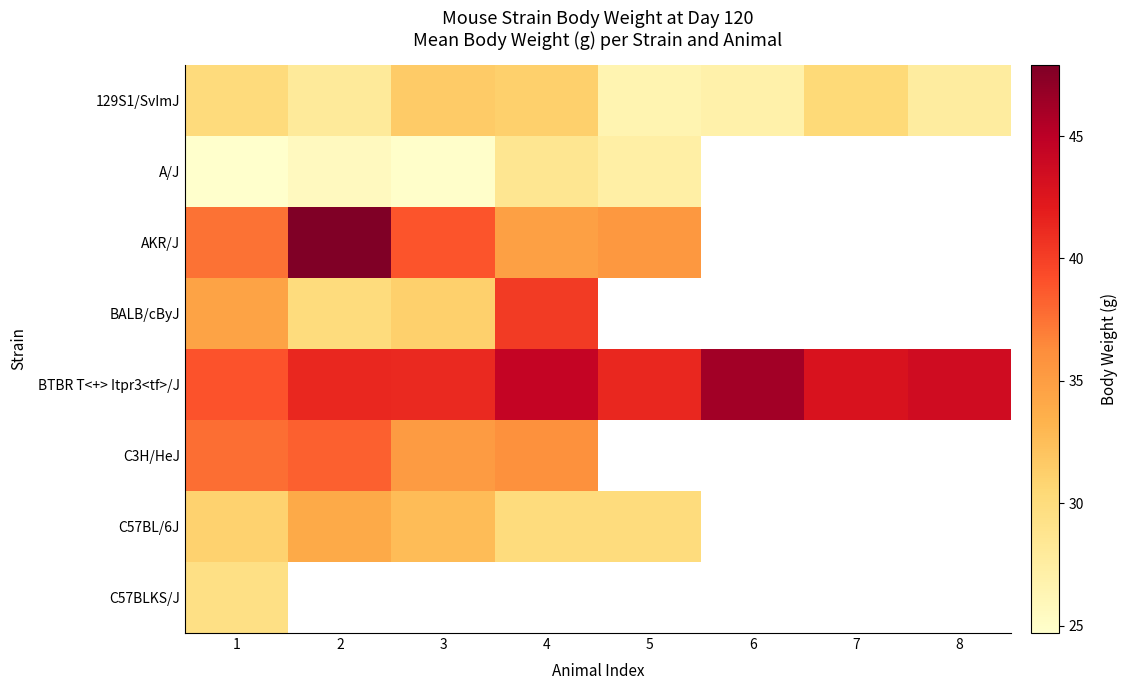

Which category has the lowest value in the C57BLKS/J series?

1